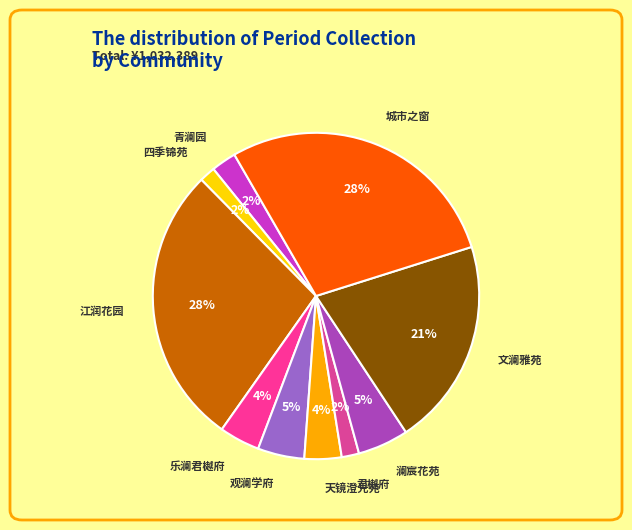

Which has a higher value, 四季锦苑 or 文澜雅苑?

文澜雅苑